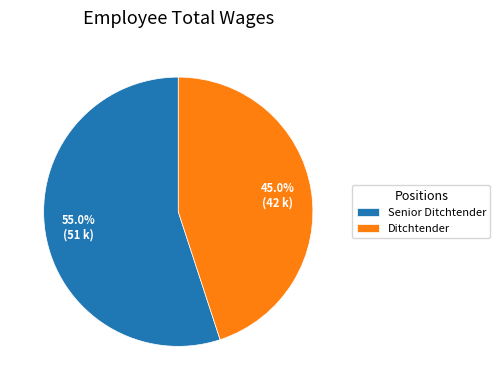

To the nearest percent, what is the difference between the largest and smallest slice percentages?

10%